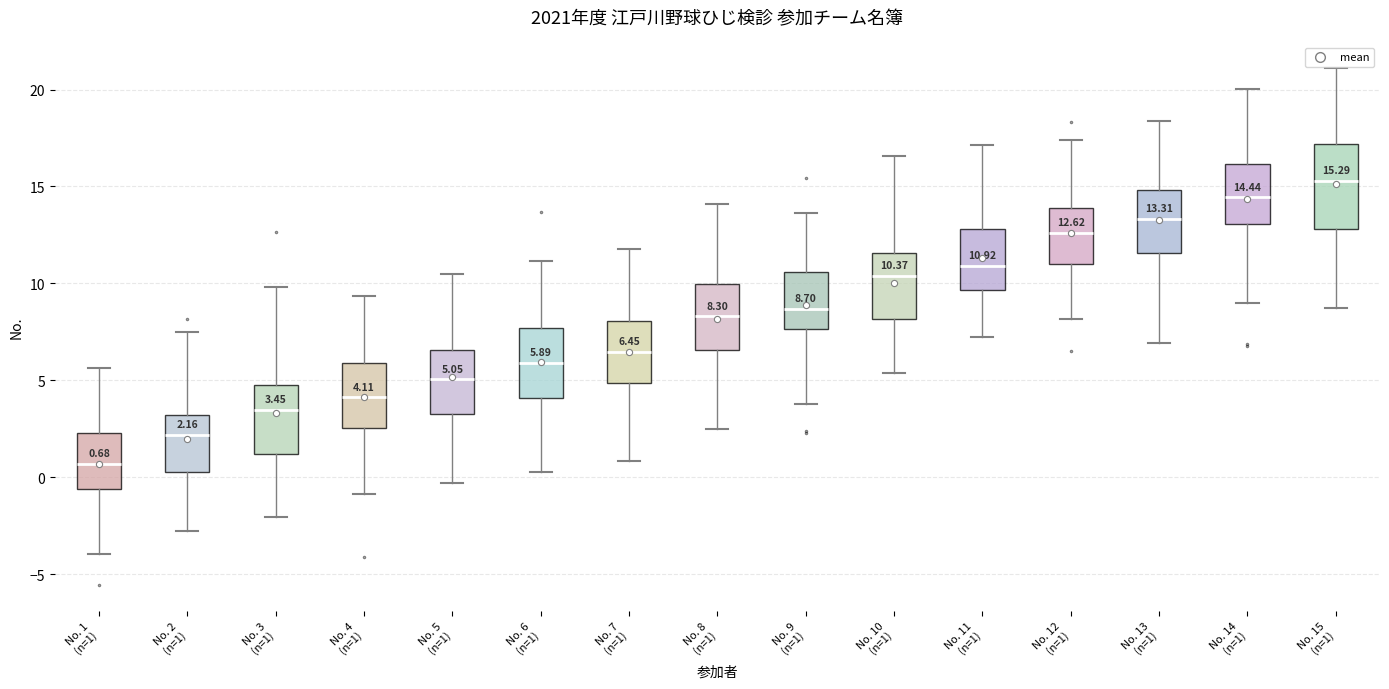

Which box is the tallest, from its lower edge to its upper edge?

No. 15 (n=1)